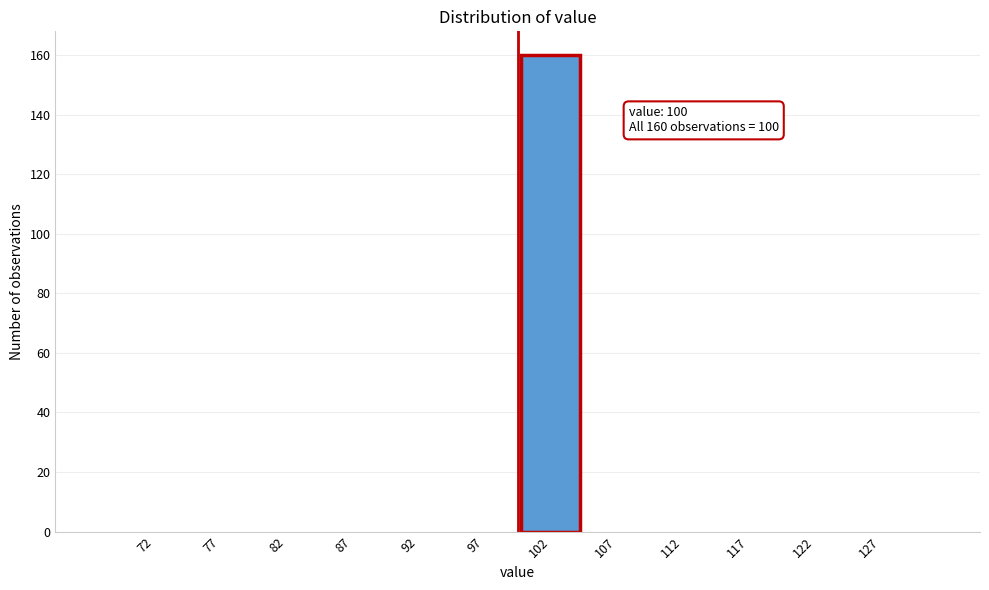

Over which range of the x-axis is the bar tallest?

100 to 105